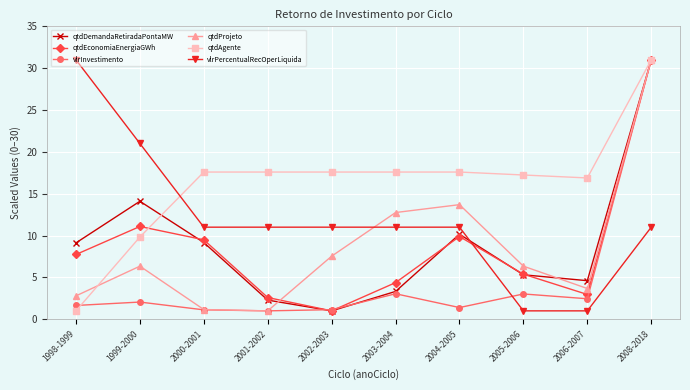

Rank the series at 1998-1999 from highest to lowest value.

vlrPercentualRecOperLiquida, qtdDemandaRetiradaPontaMW, qtdEconomiaEnergiaGWh, qtdProjeto, vlrInvestimento, qtdAgente